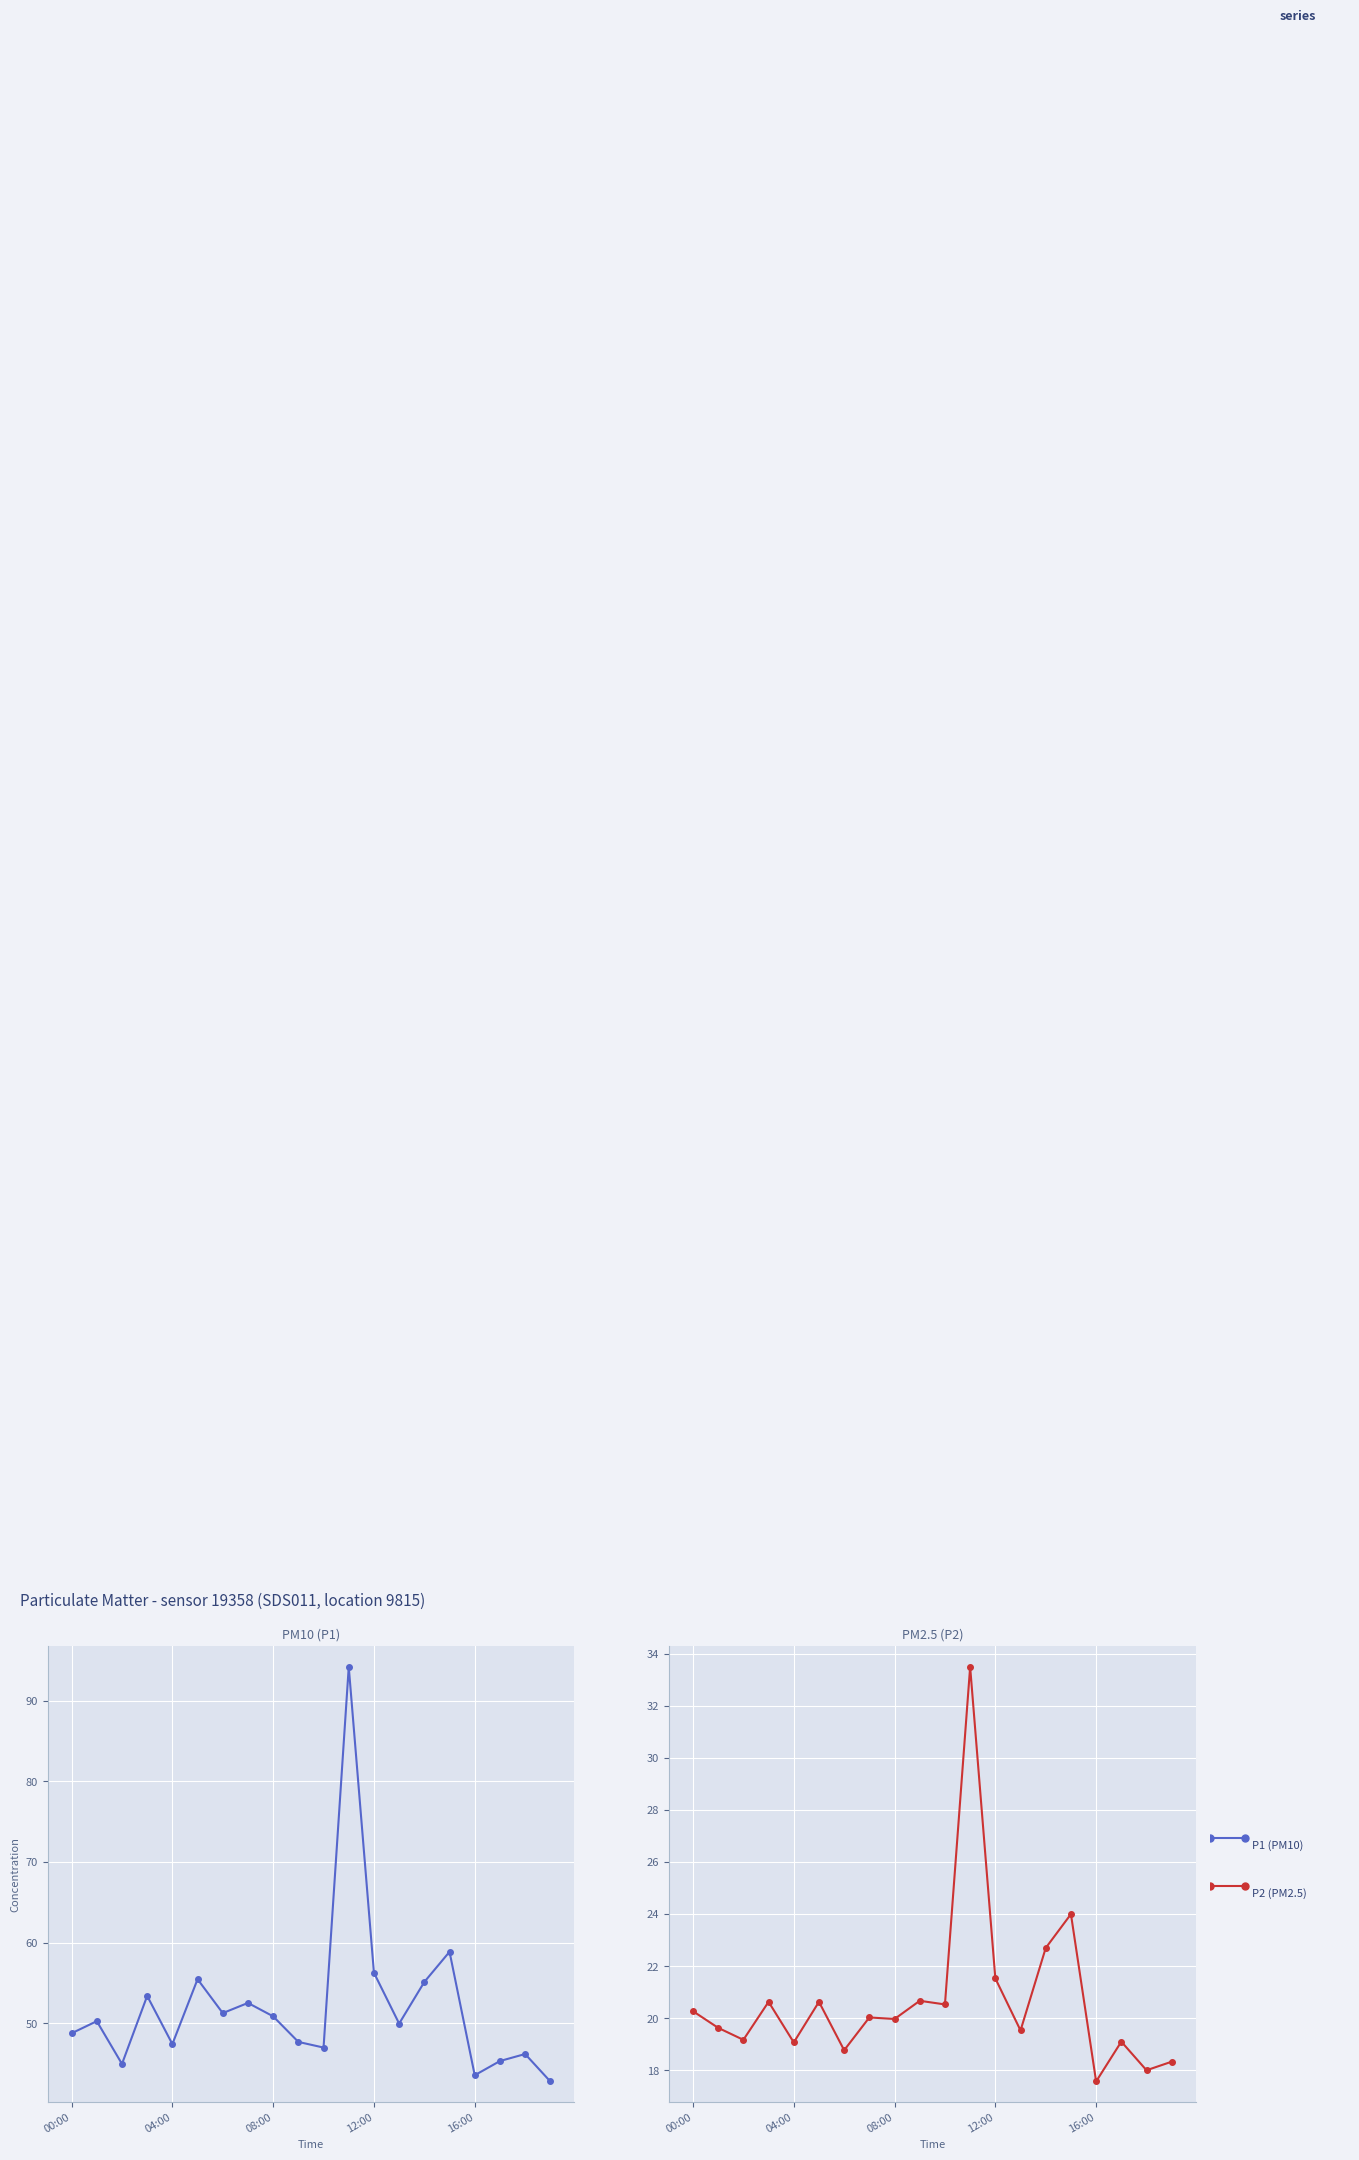

Is the value of P2 at 6 greater than the value of P1 at 10?

No